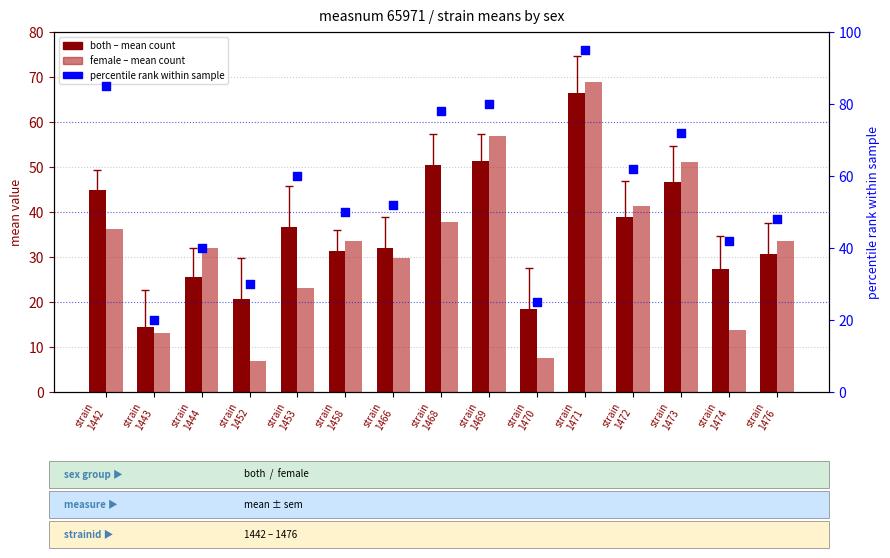

Which series contains the lowest Y value?

female (mean)